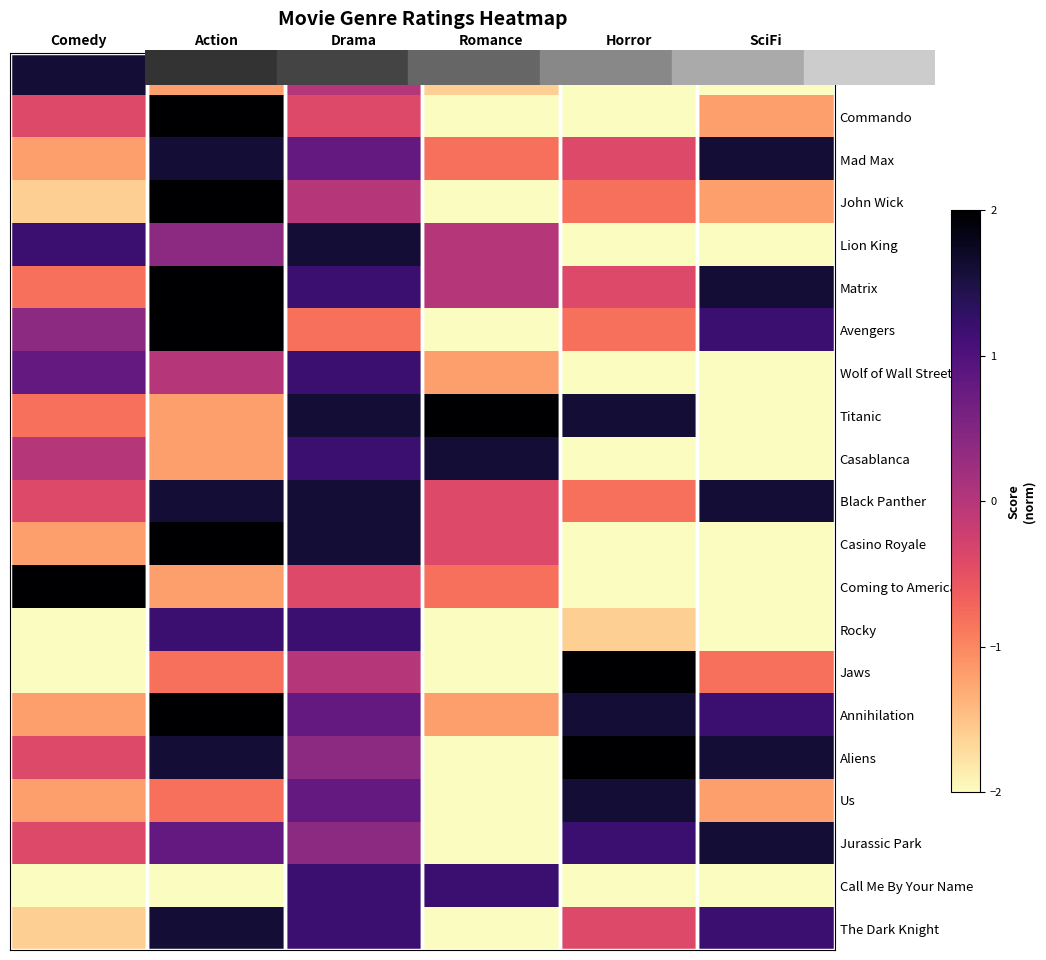

Count the number of categories in the chart.

6